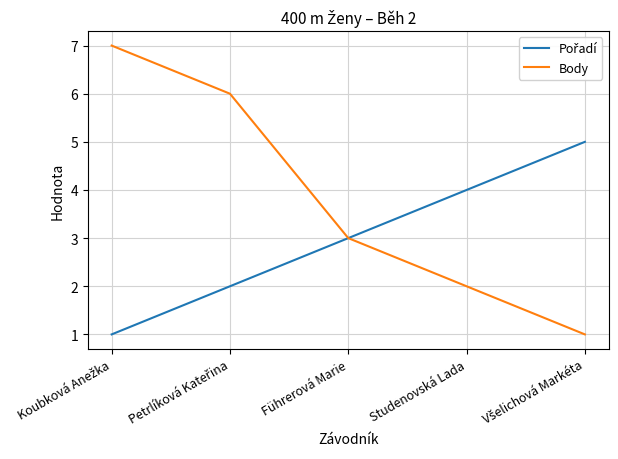

What value does the Body series have at Führerová Marie?

3